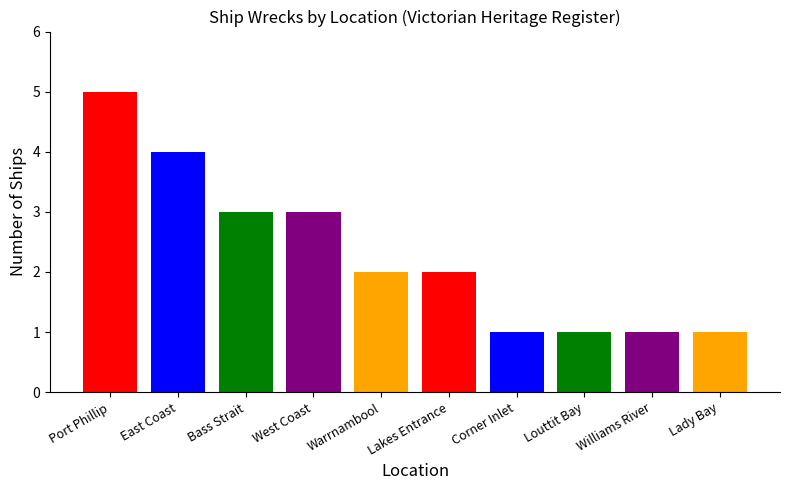

Reading left to right, what are all the values shown in this chart?

Port Phillip=5	East Coast=4	Bass Strait=3	West Coast=3	Warrnambool=2	Lakes Entrance=2	Corner Inlet=1	Louttit Bay=1	Williams River=1	Lady Bay=1